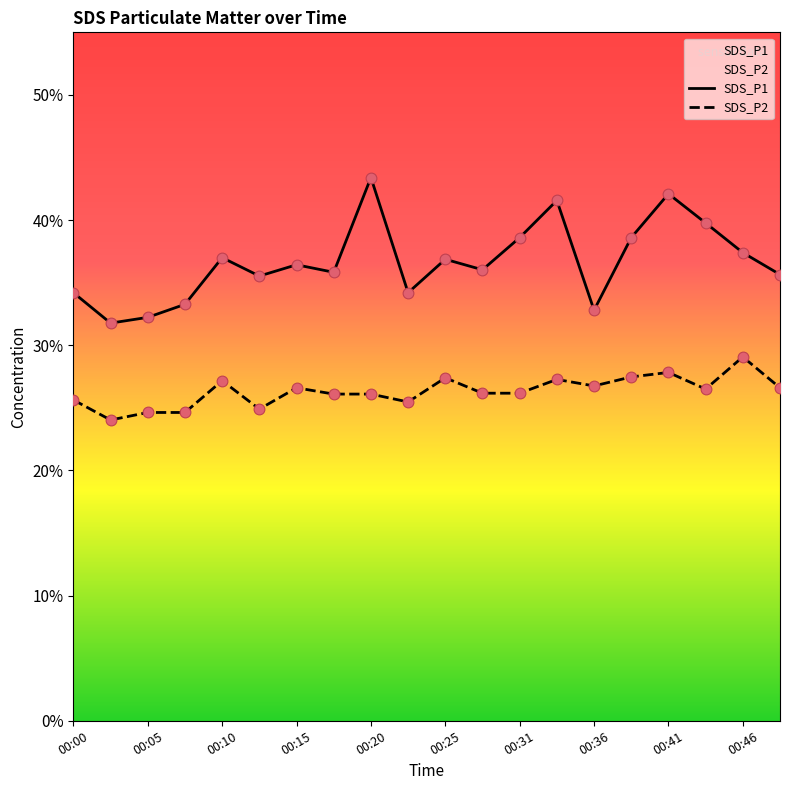

Which series has the largest Y range (max minus min)?

SDS_P1